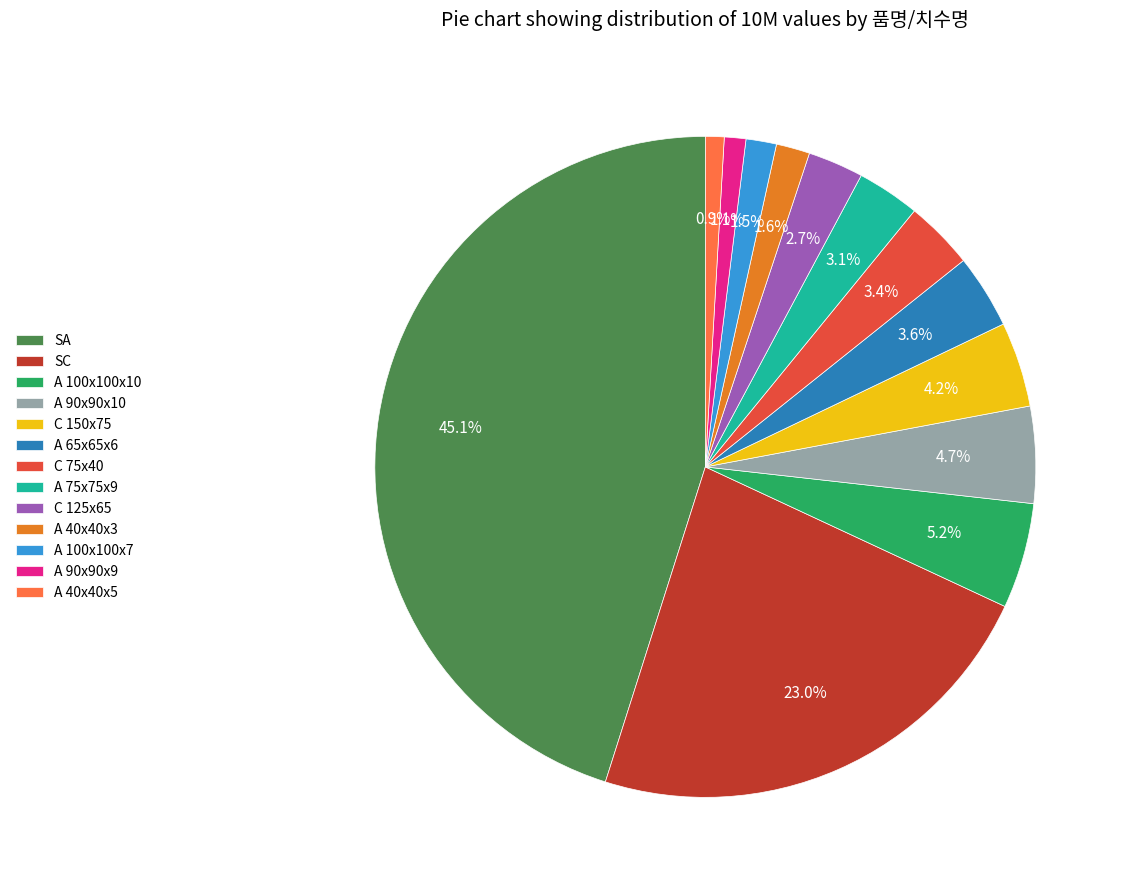

How many segments does this pie chart have?

13